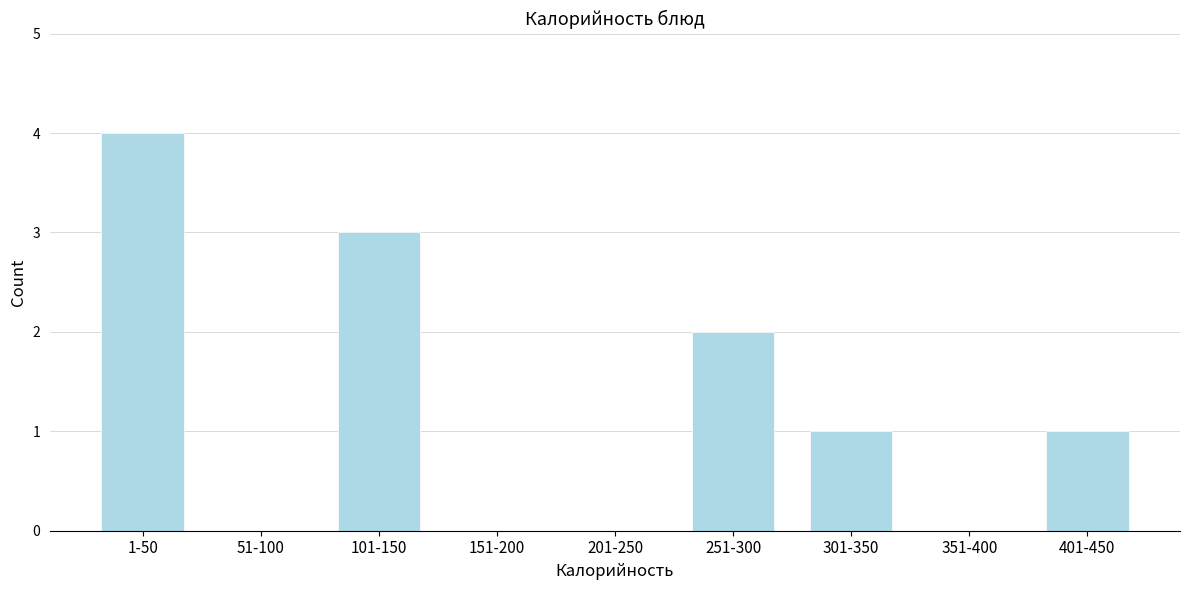

Reading left to right, what are all the values shown in this chart?

1-50=4	51-100=0	101-150=3	151-200=0	201-250=0	251-300=2	301-350=1	351-400=0	401-450=1